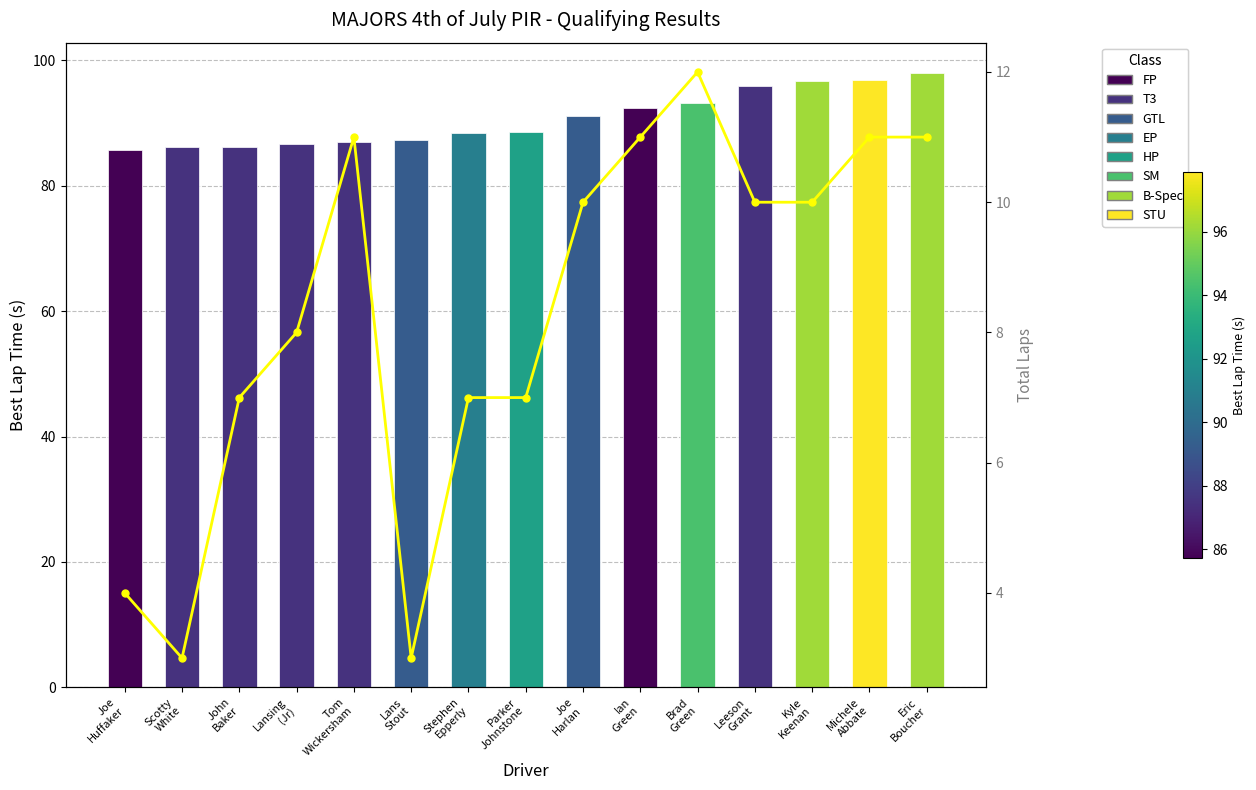

At which category is the sum across all series the highest?

Eric
Boucher